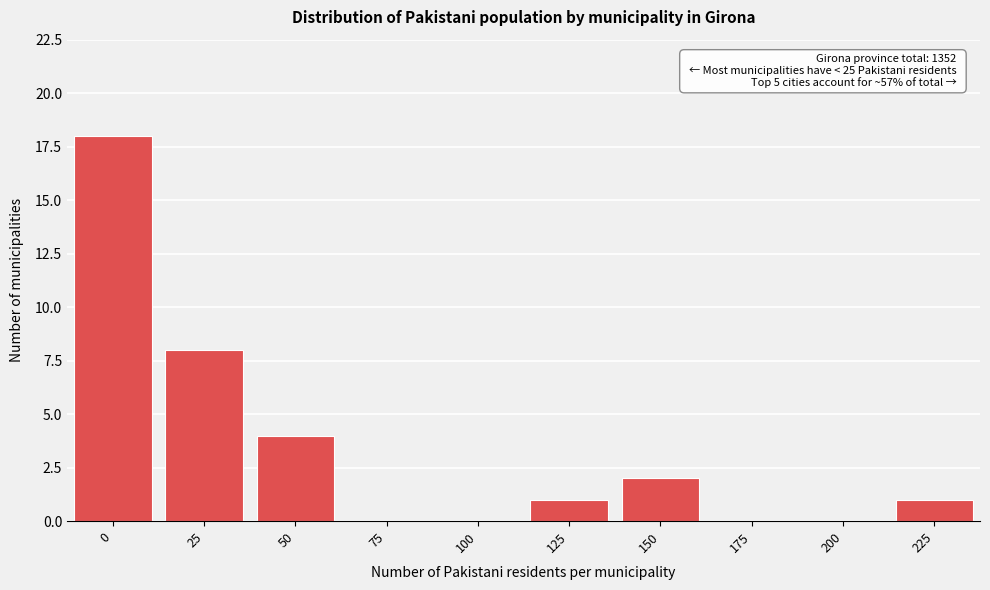

Reading left to right, what are all the values shown in this chart?

0=18	25=8	50=4	75=0	100=0	125=1	150=2	175=0	200=0	225=1